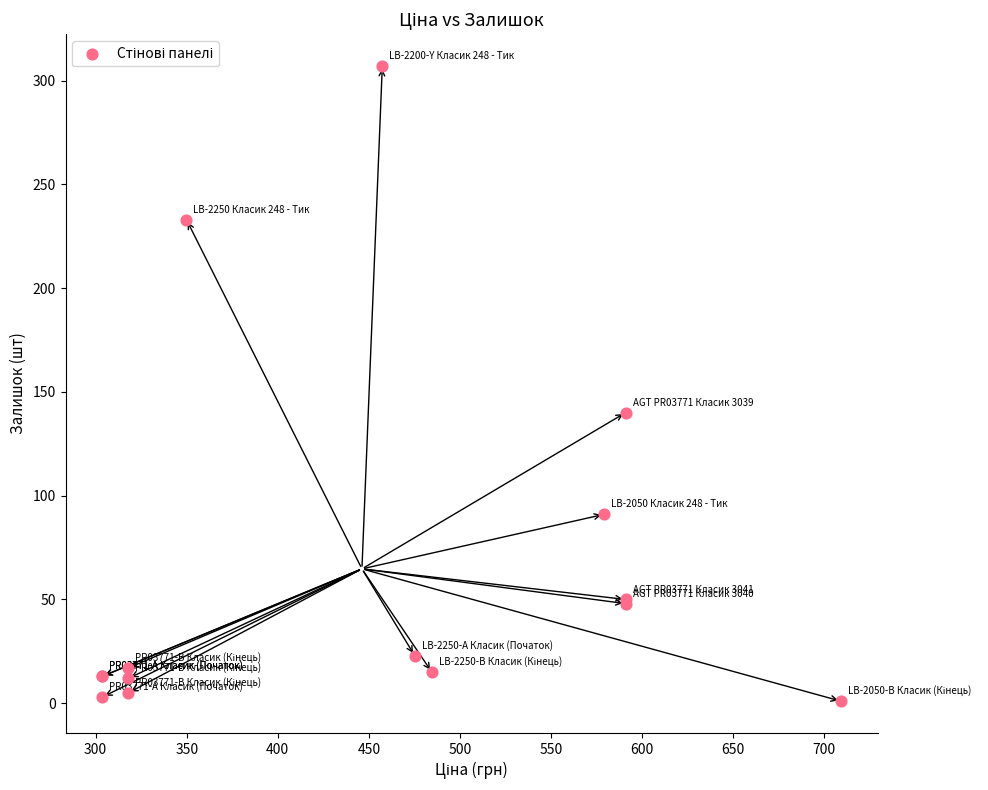

What Y value in the scatter plot is closest to 154?

140